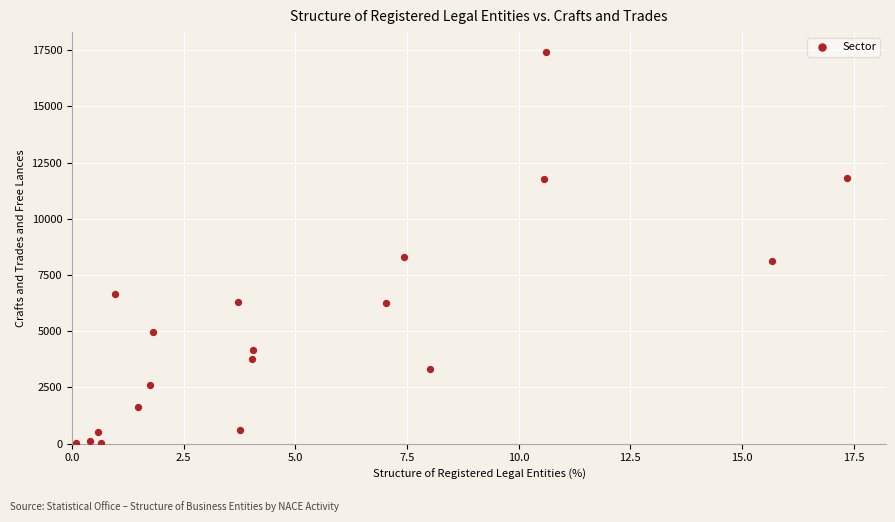

What is the range of Y values (max minus min)?

17417